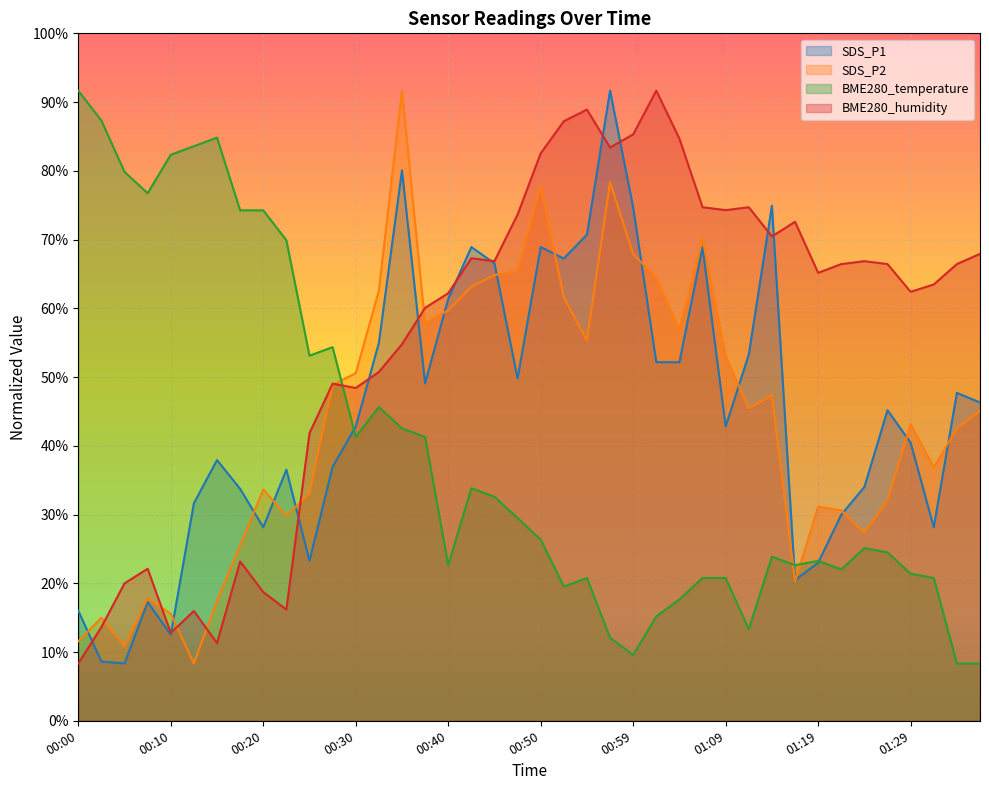

Rank the categories by BME280_humidity value from highest to lowest.

01:02, 00:54, 00:52, 00:59, 01:04, 00:57, 00:50, 01:07, 01:12, 01:09, 00:47, 01:16, 01:14, 01:36, 00:42, 00:45, 01:24, 01:21, 01:26, 01:34, 01:19, 01:31, 01:29, 00:40, 00:37, 00:35, 00:32, 00:27, 00:30, 00:25, 00:17, 00:07, 00:05, 00:20, 00:22, 00:12, 00:02, 00:10, 00:15, 00:00